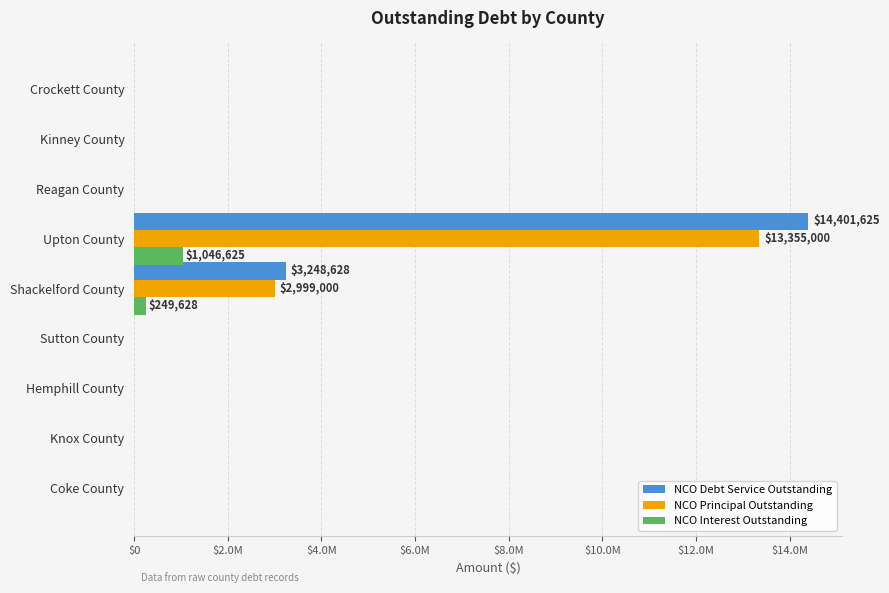

Rank the series by their maximum value, from lowest to highest.

NCO Interest Outstanding, NCO Principal Outstanding, NCO Debt Service Outstanding